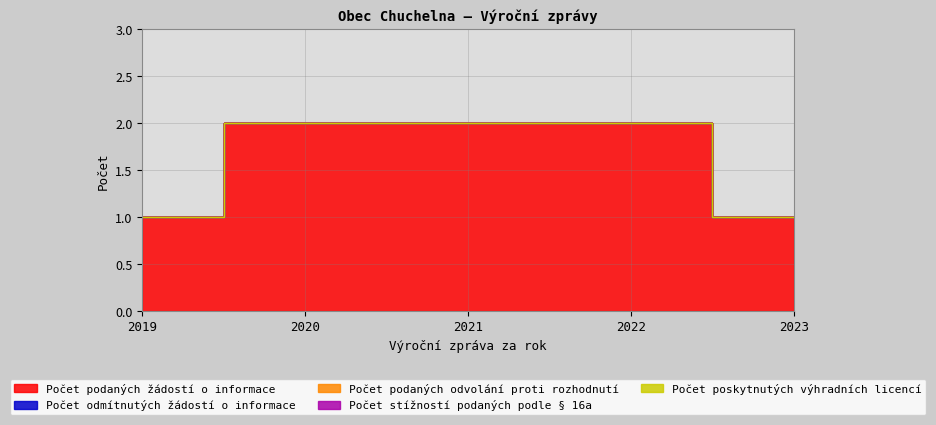

True or false: Počet podaných odvolání proti rozhodnutí and Počet poskytnutých výhradních licencí intersect in this chart.

False